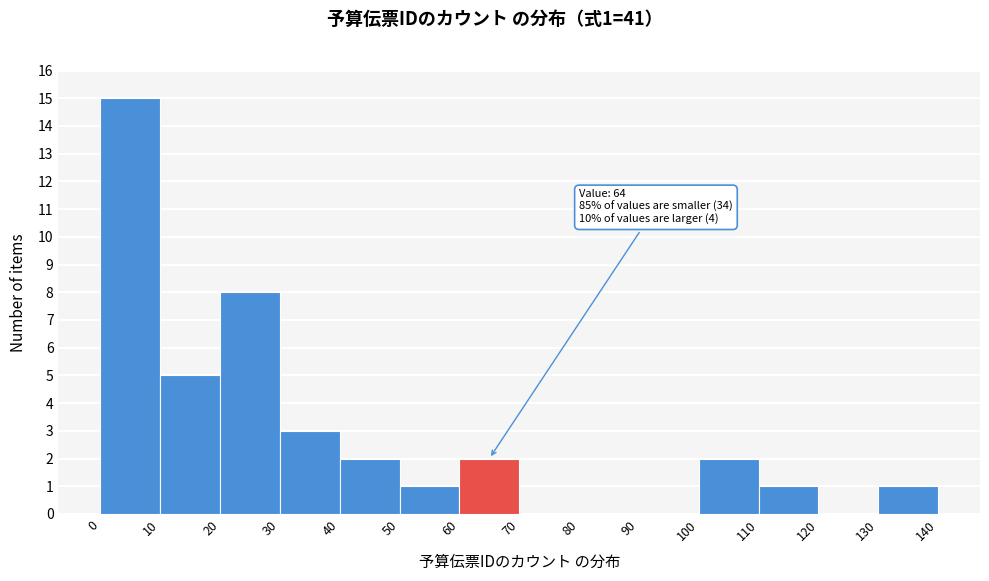

Over which range of the x-axis is the bar tallest?

0 to 10